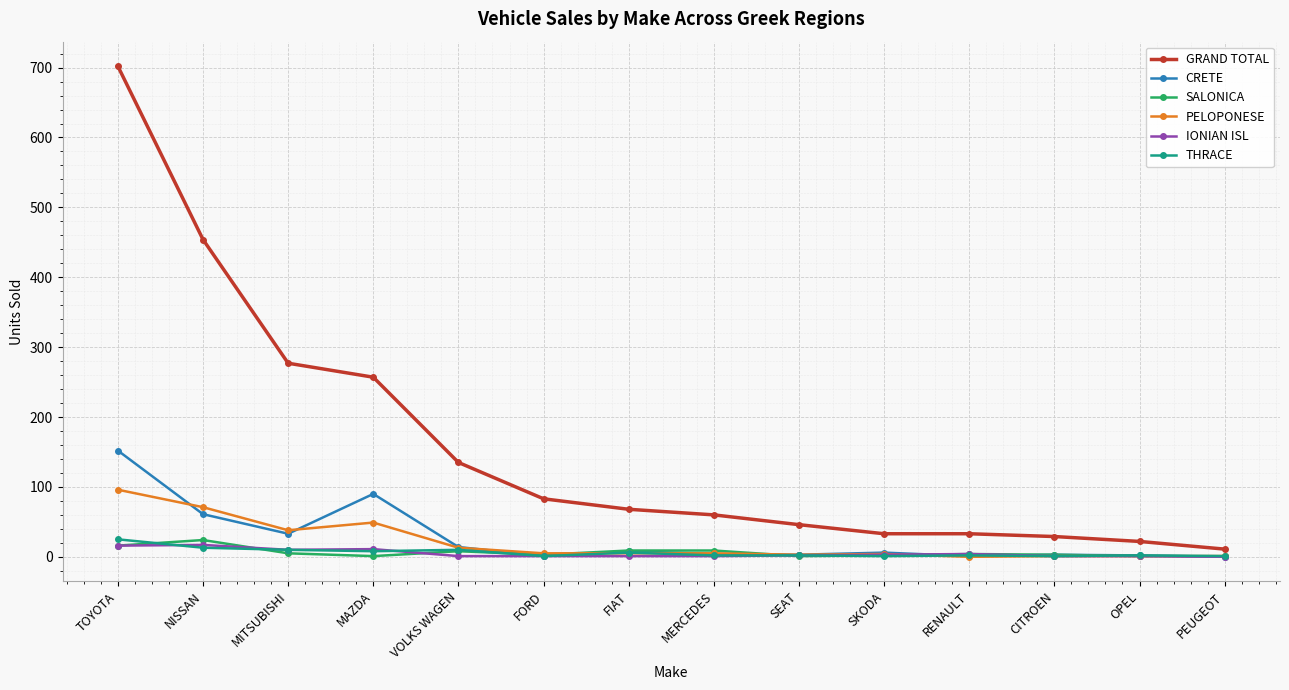

What is the highest value of the CRETE series?

152